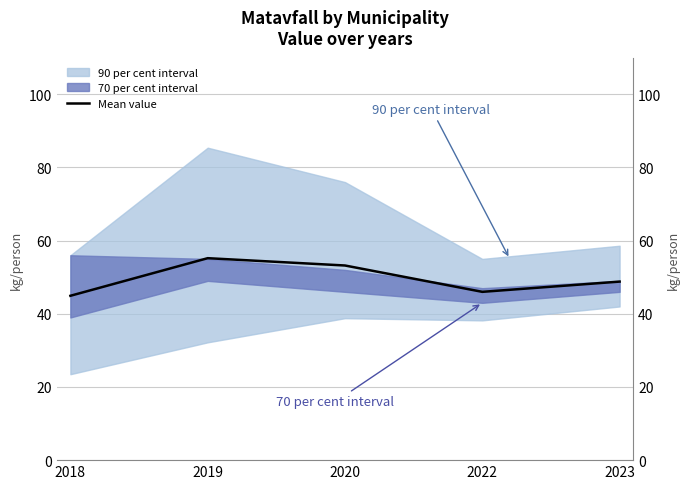

Which category has the lowest value across all series?

2018